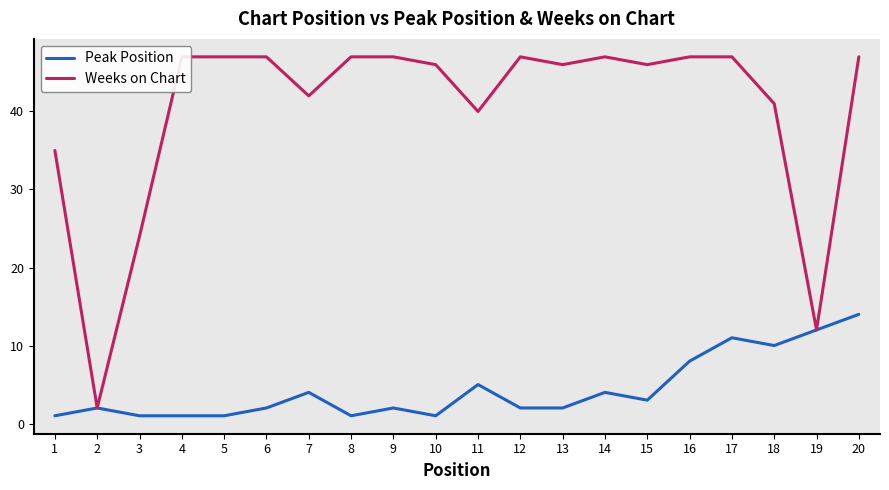

What is the maximum value shown in the chart?

47